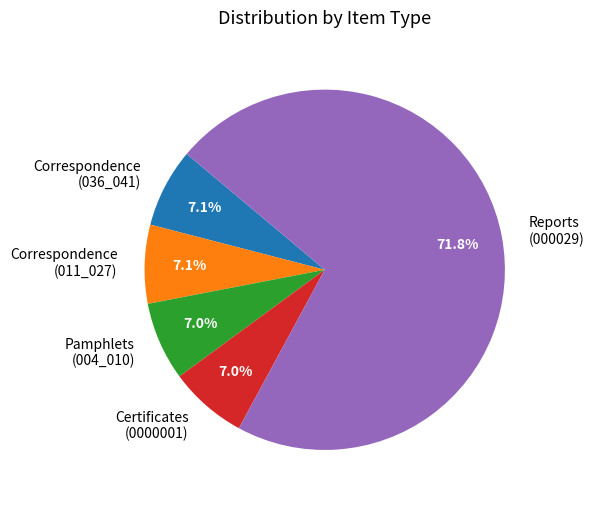

What is the ratio of the value at Certificates (0000001) to the value at Correspondence (011_027)?

1.0